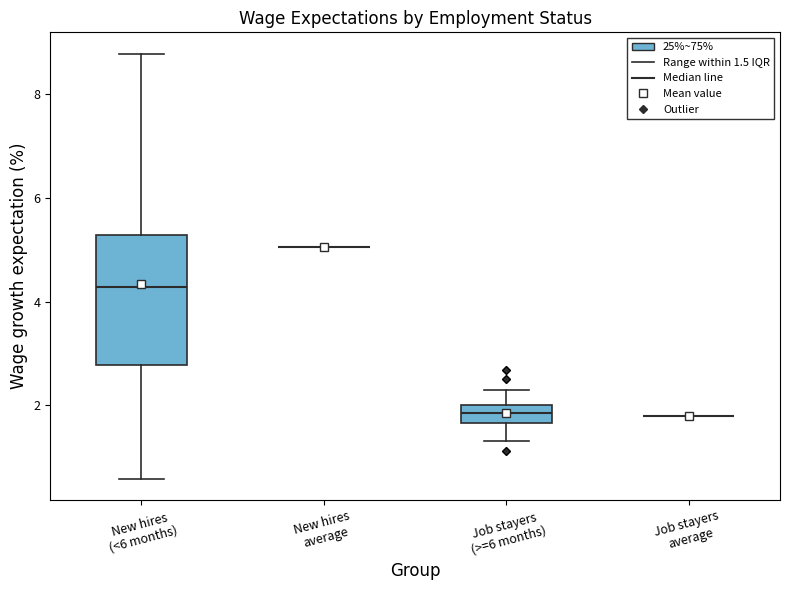

Reading left to right, read every box against the y-axis: the position of its median line, the range the box covers, and the ends of its whiskers. The values are not printed on the chart, so give them approximately, as read against the axis.

New hires (<6 months): median 4.2, box 2.8 to 5.2, whiskers 0.6 to 8.8
New hires average: box collapsed to a line at 5.0, whiskers 5.0 to 5.0
Job stayers (>=6 months): median 1.8, box 1.6 to 2.0, whiskers 1.4 to 2.4
Job stayers average: box collapsed to a line at 1.8, whiskers 1.8 to 1.8